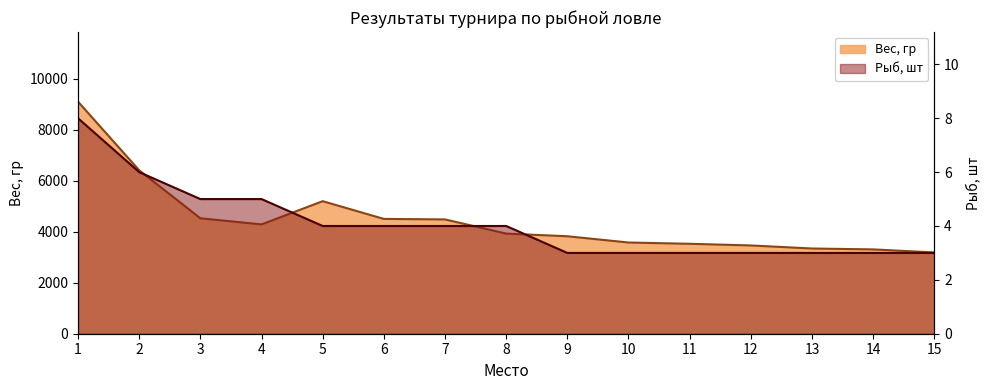

How many categories are shown in the chart?

15